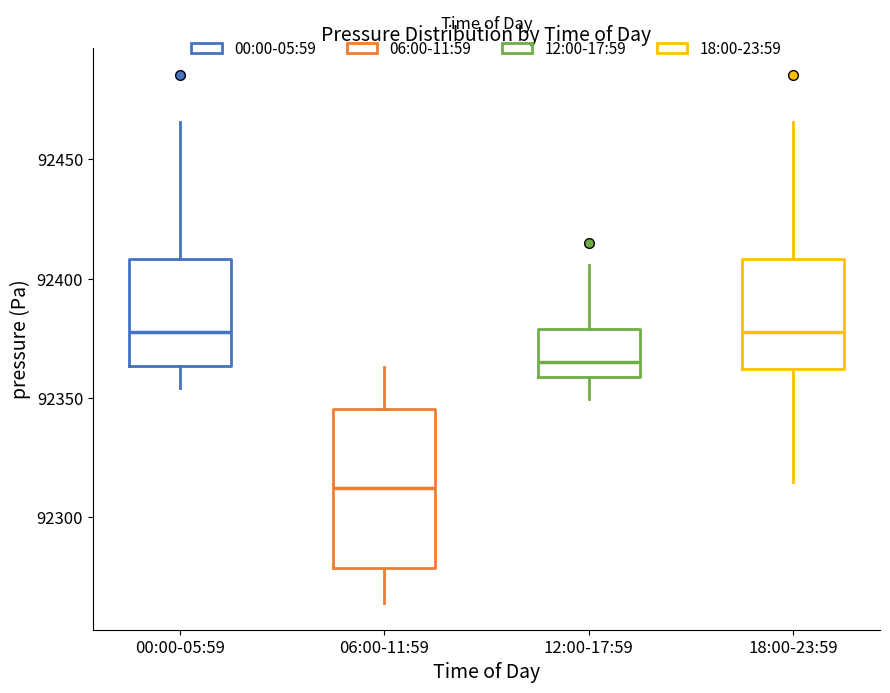

Reading left to right, transcribe this box plot: for each box, give where its median line is, the range the box spans, and where its two whiskers end, as read against the y-axis. The values are not printed on the chart, so give them approximately, as read against the axis.

00:00-05:59: median 92380, box 92365 to 92410, whiskers 92355 to 92465
06:00-11:59: median 92310, box 92280 to 92345, whiskers 92265 to 92365
12:00-17:59: median 92365, box 92360 to 92380, whiskers 92350 to 92405
18:00-23:59: median 92380, box 92360 to 92410, whiskers 92315 to 92465